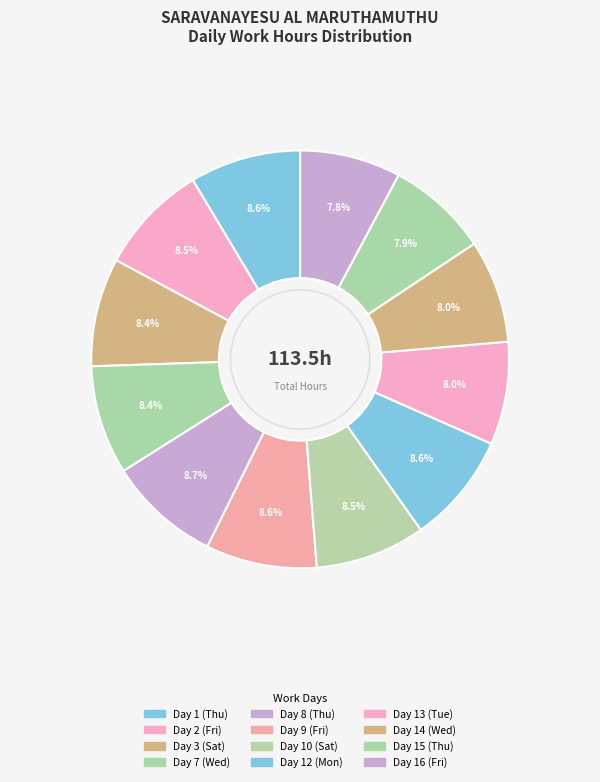

To the nearest percent, what is the average slice percentage?

8%